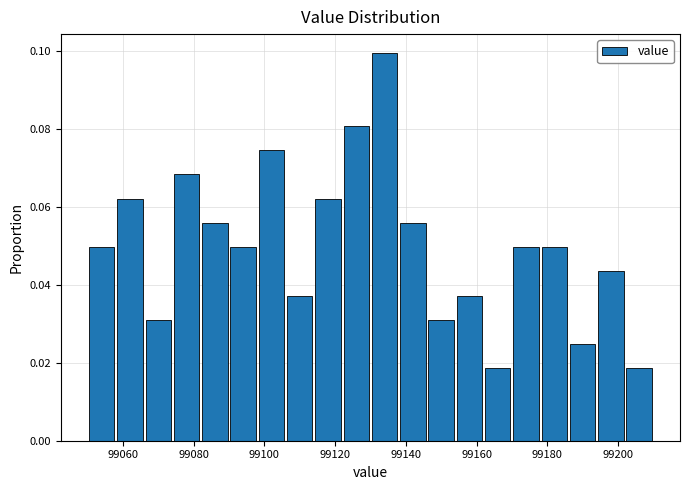

Over which range of the x-axis is the bar tallest?

99130 to 99138